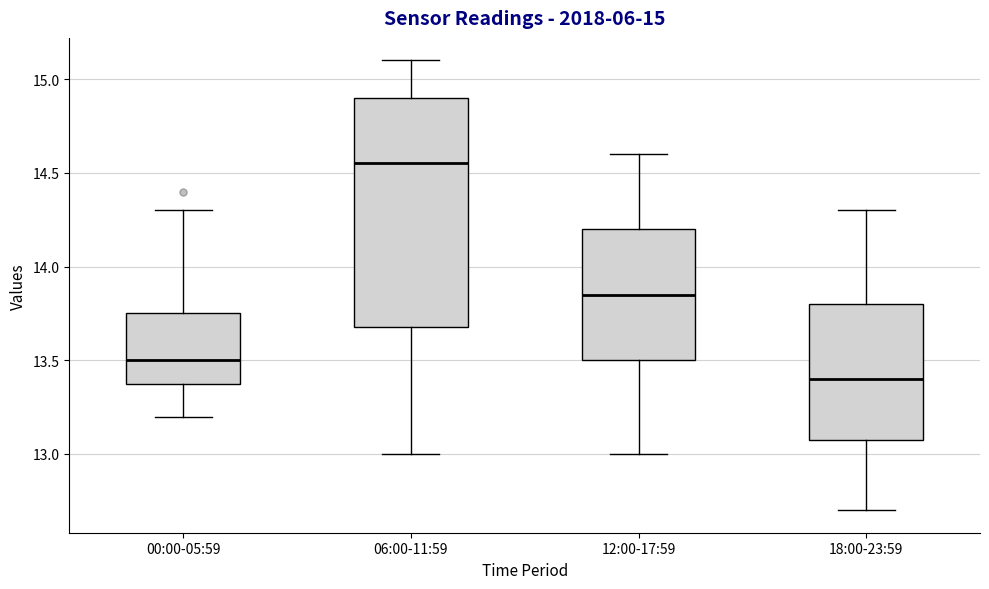

Comparing the boxes themselves (not the whiskers), which one is the tallest?

06:00-11:59